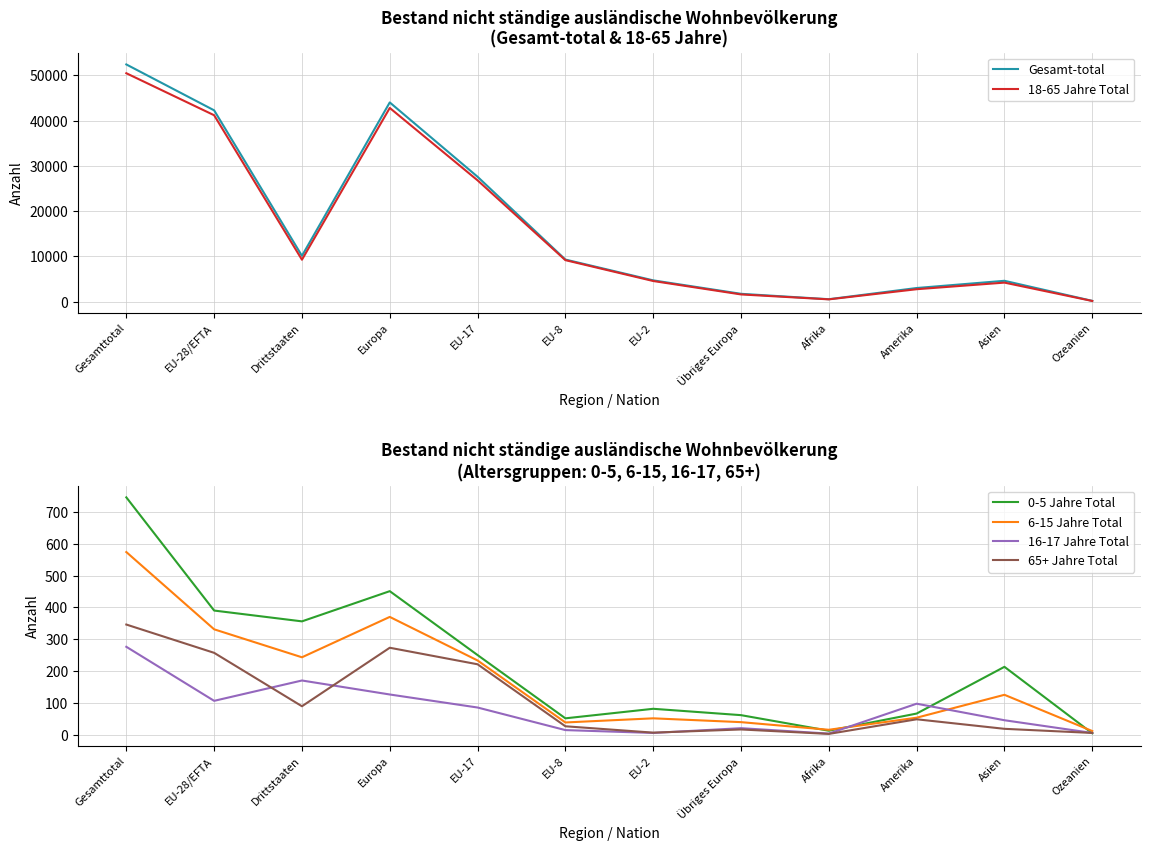

After their last crossing, which series has the higher values: 6-15 Jahre Total or 0-5 Jahre Total?

6-15 Jahre Total